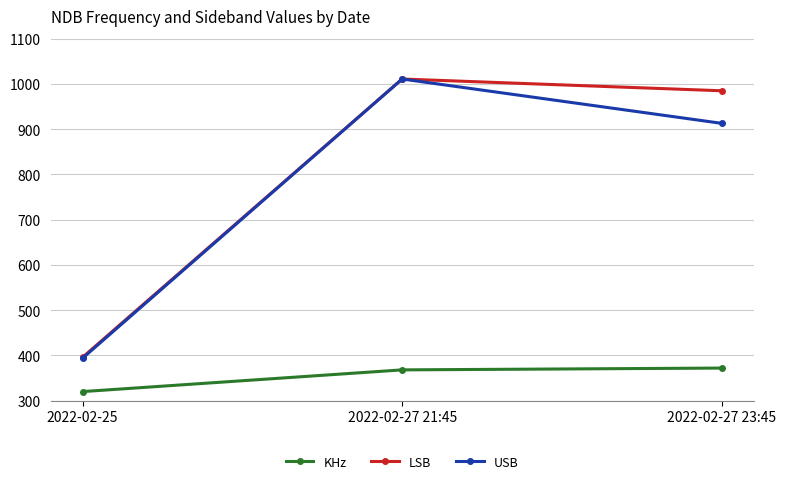

Reading right to left, what are all the values shown in this chart?

KHz: 372	368	320
LSB: 985	1011	396
USB: 913	1011	394